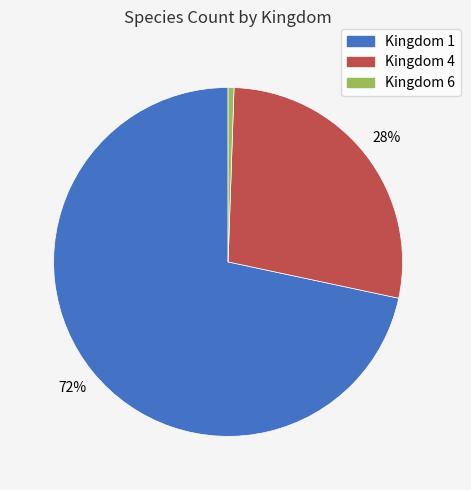

Is there a majority slice in this chart?

Yes